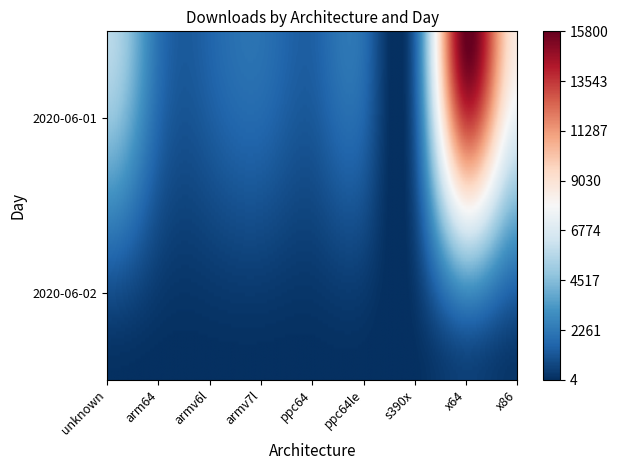

Rank the categories by 2020-06-02 value from lowest to highest.

armv6l, ppc64, armv7l, arm64, ppc64le, s390x, unknown, x86, x64